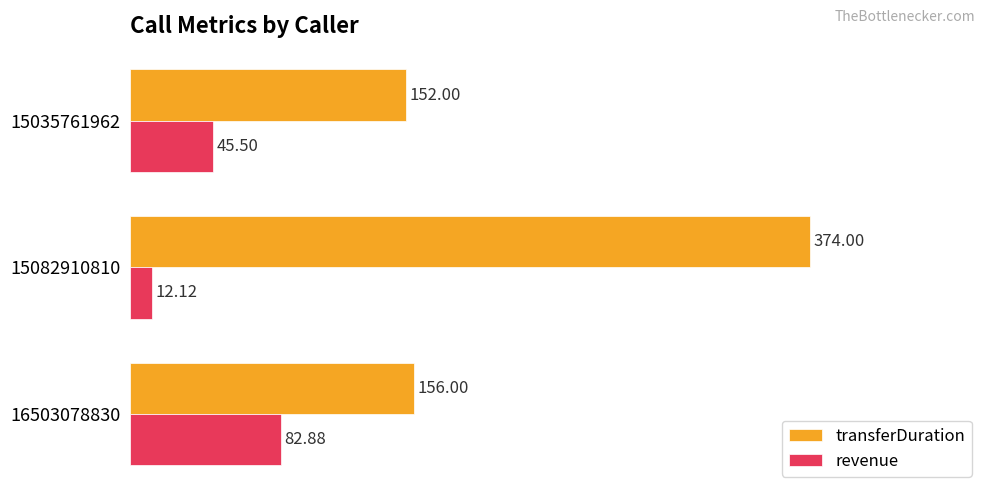

What is the maximum value for transferDuration?

374.0